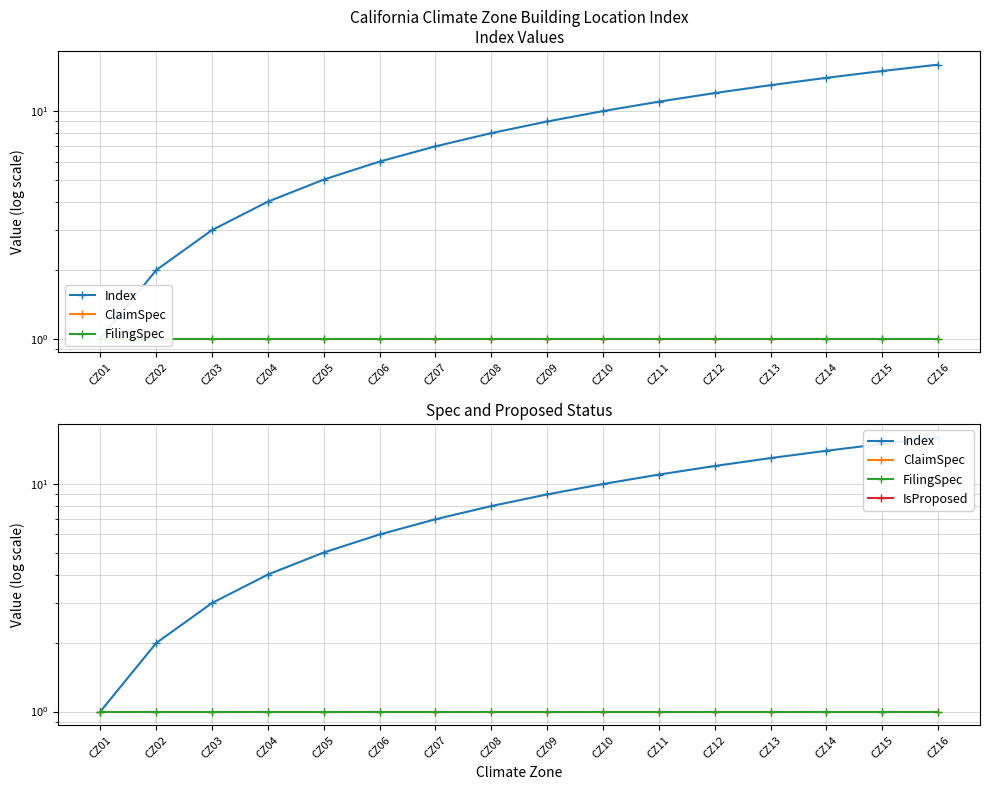

What is the sum of all ClaimSpec values?

16